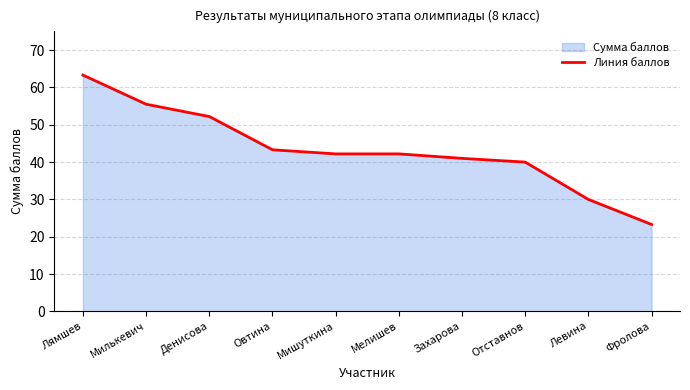

At which label is the value closest to 43?

Овтина